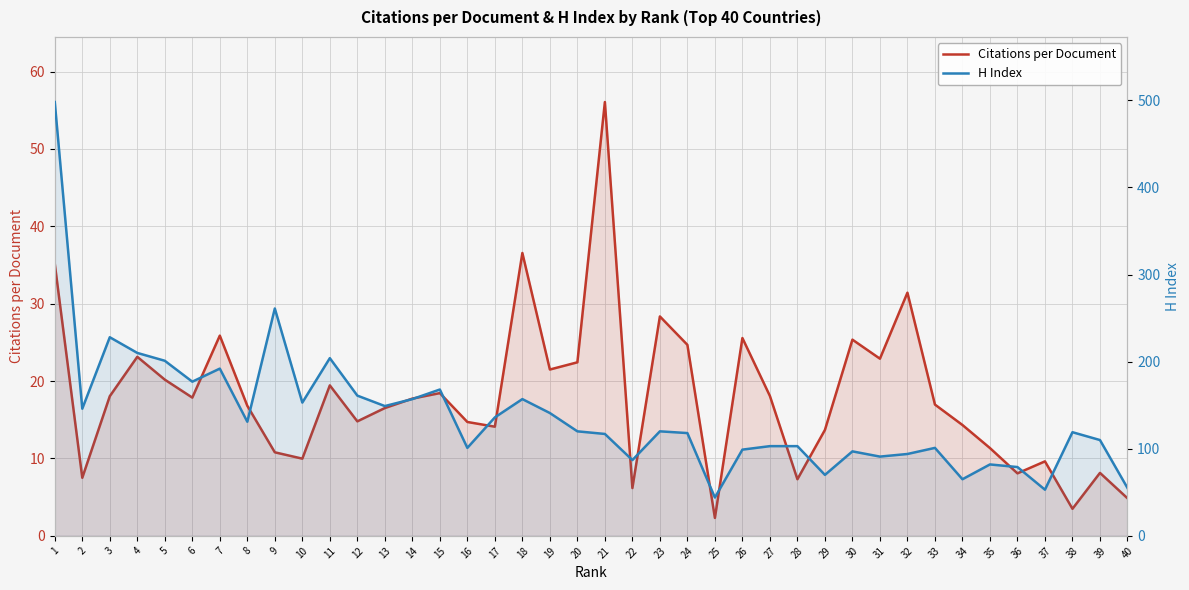

List the labels in order of H Index value, smallest first.

25, 37, 40, 34, 29, 36, 35, 22, 31, 32, 30, 26, 16, 33, 27, 28, 39, 21, 24, 38, 20, 23, 8, 17, 19, 2, 13, 10, 14, 18, 12, 15, 6, 7, 5, 11, 4, 3, 9, 1